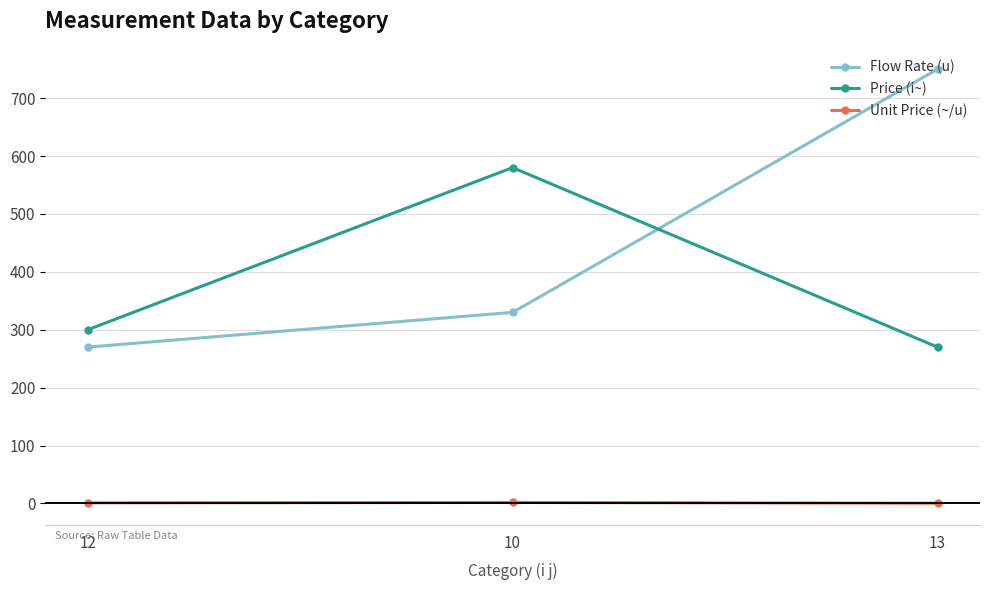

Rank the series by their maximum value, from highest to lowest.

Flow Rate (u), Price (i~), Unit Price (~/u)